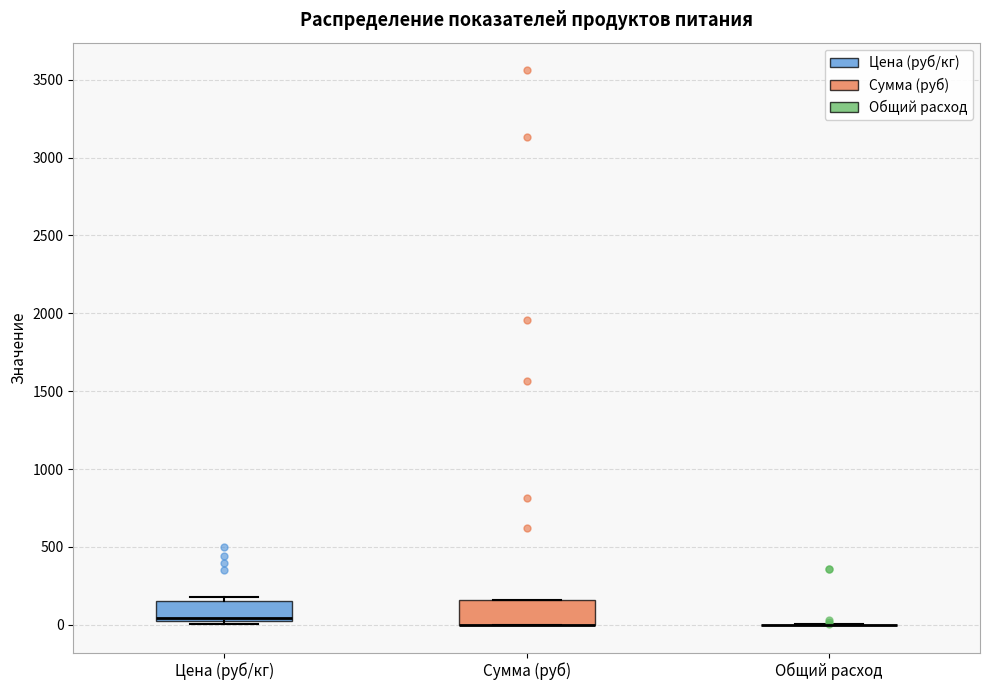

Reading left to right, read every box against the y-axis: the position of its median line, the range the box covers, and the ends of its whiskers. The values are not printed on the chart, so give them approximately, as read against the axis.

Цена (руб/кг): median 50, box 0 to 150, whiskers 0 (just below the box's lower edge) to 200
Сумма (руб): median 0 (drawn on the box's lower edge), box 0 to 150, whiskers 0 to 150
Общий расход: box collapsed to a line at 0, whiskers 0 to 0